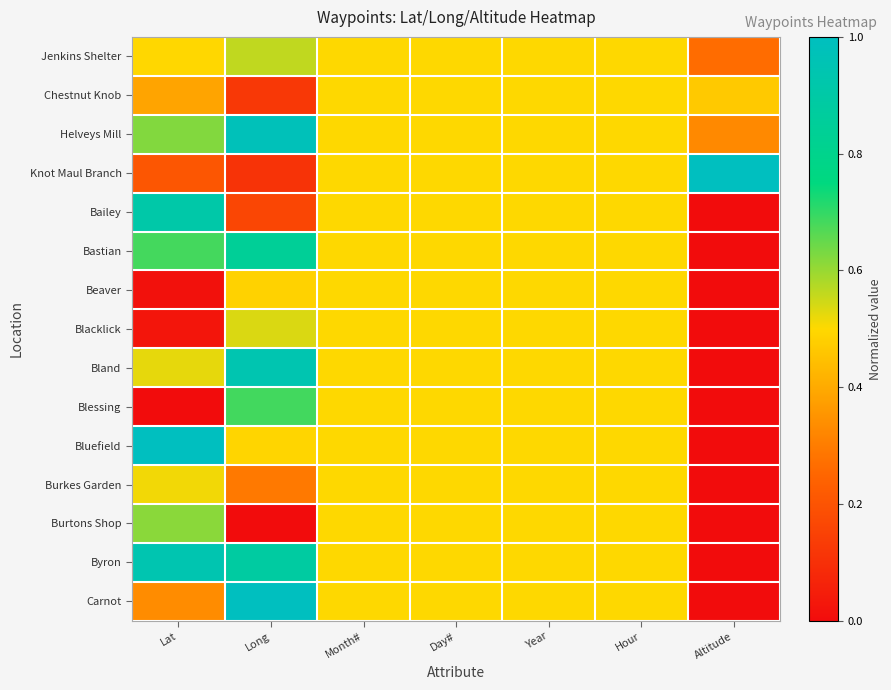

What is the maximum value shown in the chart?

1.0